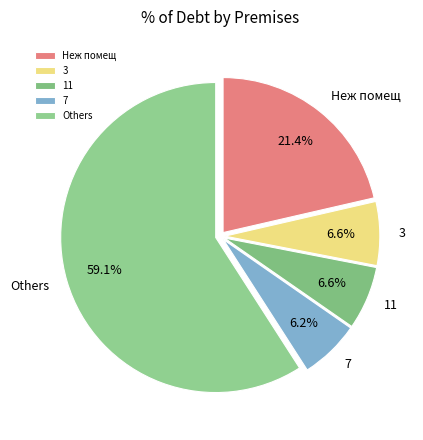

How many segments does this pie chart have?

5